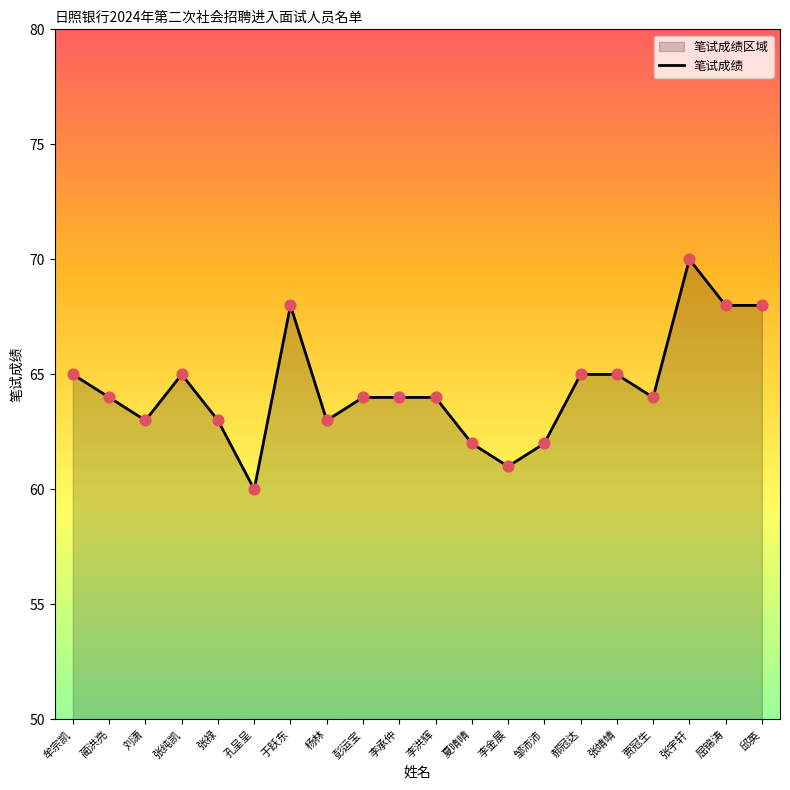

What is the change in value from 杨林 to 邹沛沛?

-1